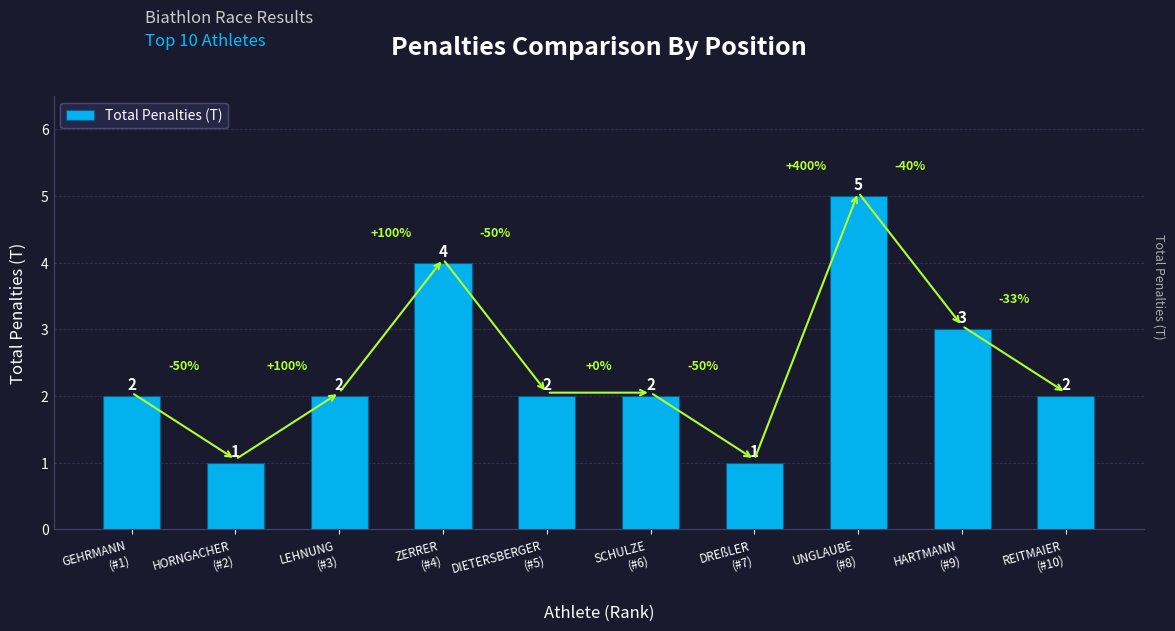

Does the chart contain any negative values?

No